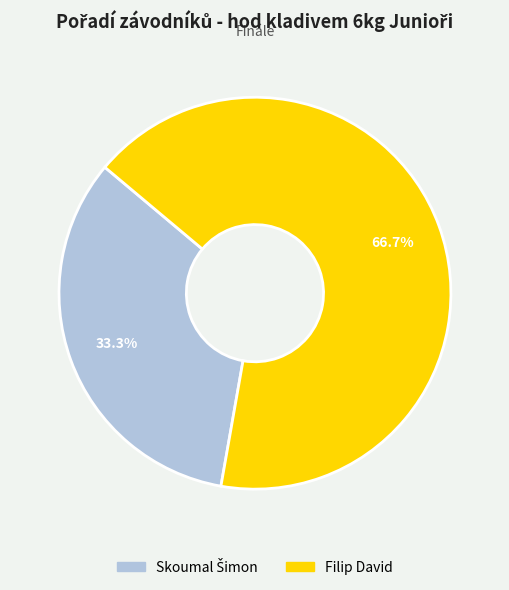

Is it true that Filip David is 52% of the pie?

False